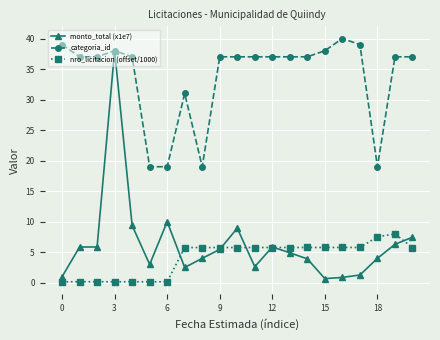

True or false: monto_total (x1e7) has more than 2 points higher than both neighbors.

True